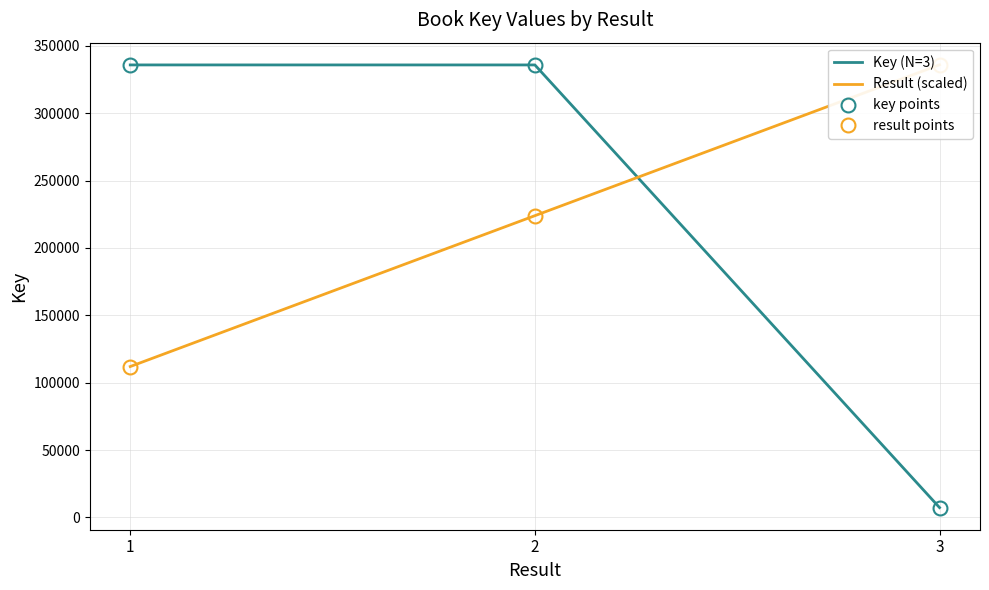

Which series has the largest range (max minus min)?

Key (N=3)